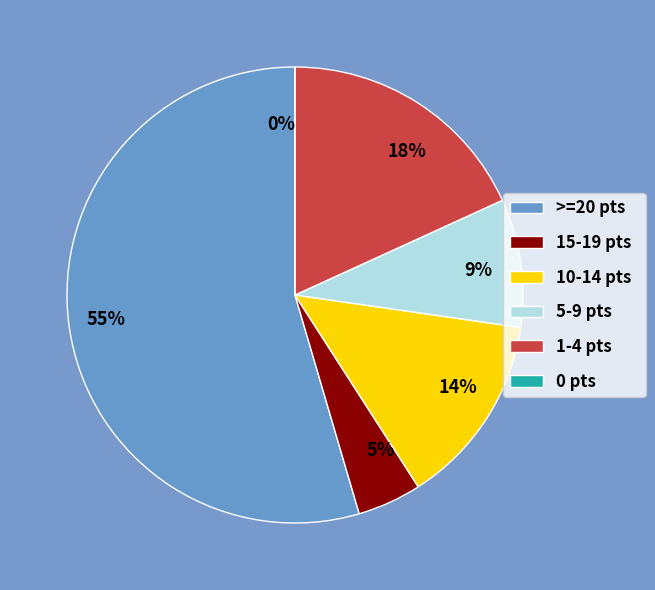

Which slice is the largest?

Score>=20